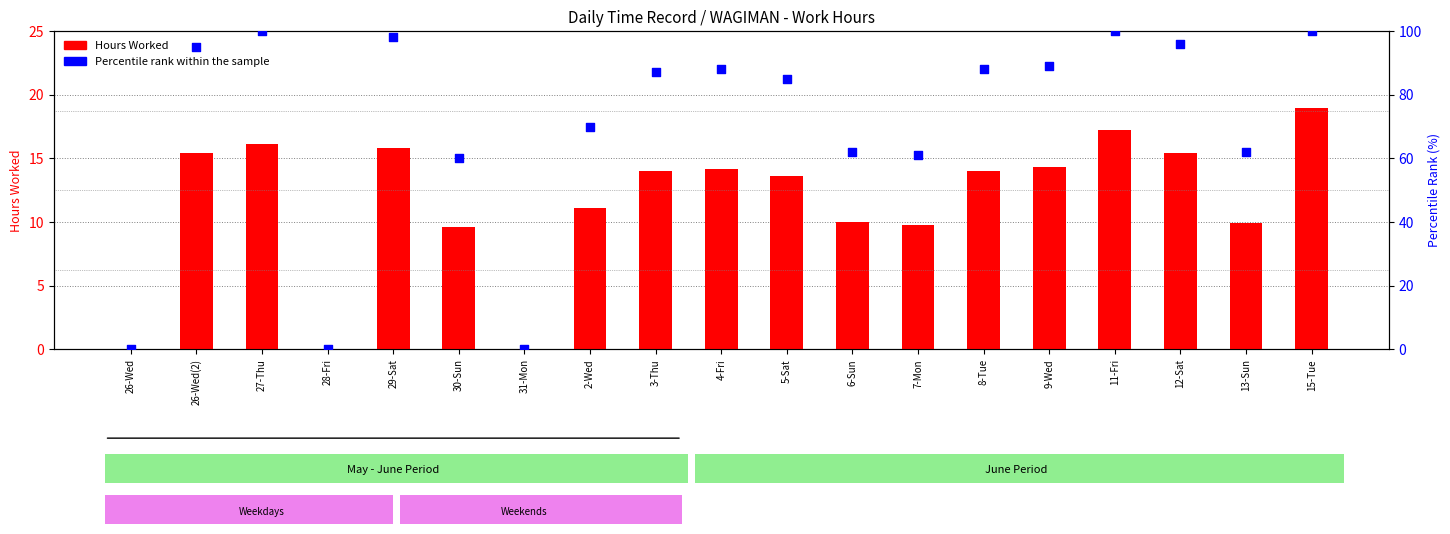

Which series has the largest total across all categories?

Percentile rank within the sample